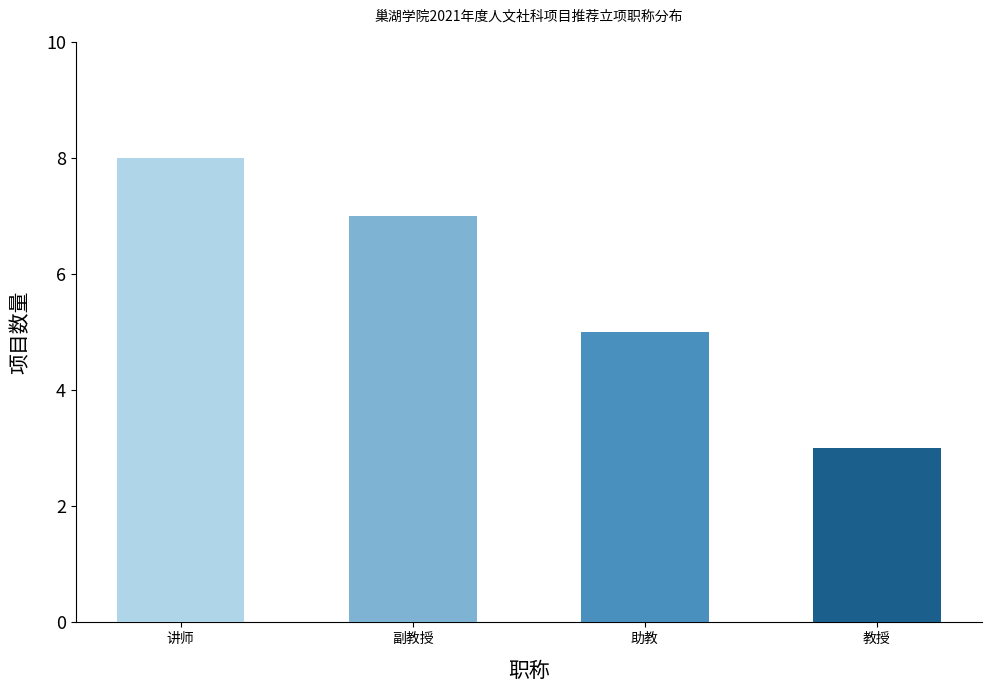

Approximately how many times larger is the value at 助教 compared to 教授?

1.7